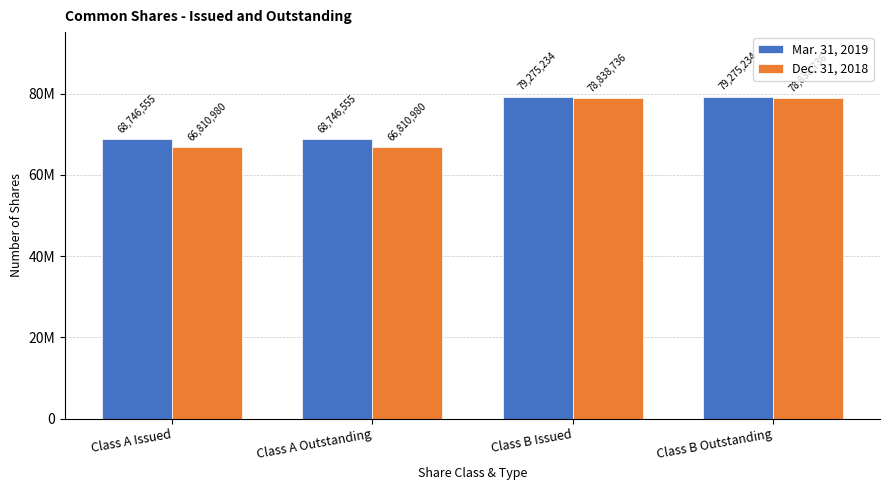

Which has a higher value, Class A Outstanding or Class B Issued?

Class B Issued